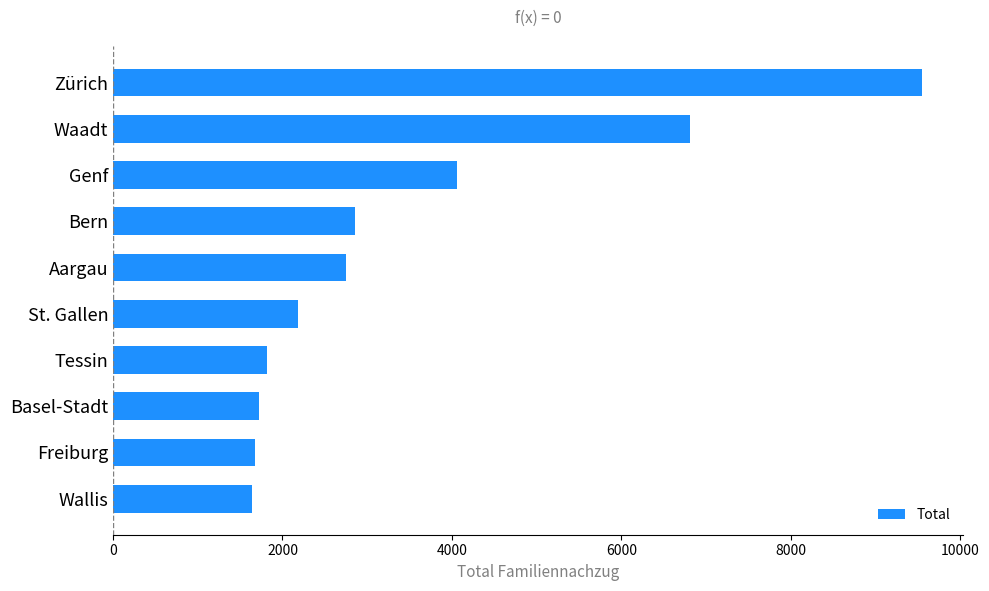

What is the ratio of the value at Aargau to the value at Wallis?

1.7